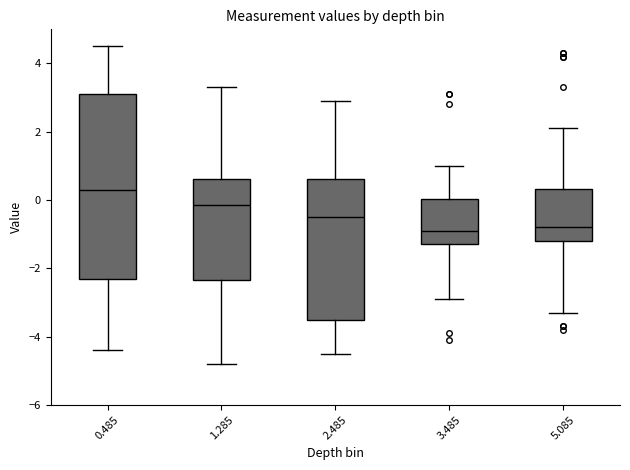

Reading left to right, read every box against the y-axis: the position of its median line, the range the box covers, and the ends of its whiskers. The values are not printed on the chart, so give them approximately, as read against the axis.

0.485: median 0.4, box -2.2 to 3.2, whiskers -4.4 to 4.6
1.285: median -0.2, box -2.4 to 0.6, whiskers -4.8 to 3.4
2.485: median -0.4, box -3.6 to 0.6, whiskers -4.4 to 3.0
3.485: median -0.8, box -1.2 to 0.0, whiskers -2.8 to 1.0
5.085: median -0.8, box -1.2 to 0.4, whiskers -3.2 to 2.2